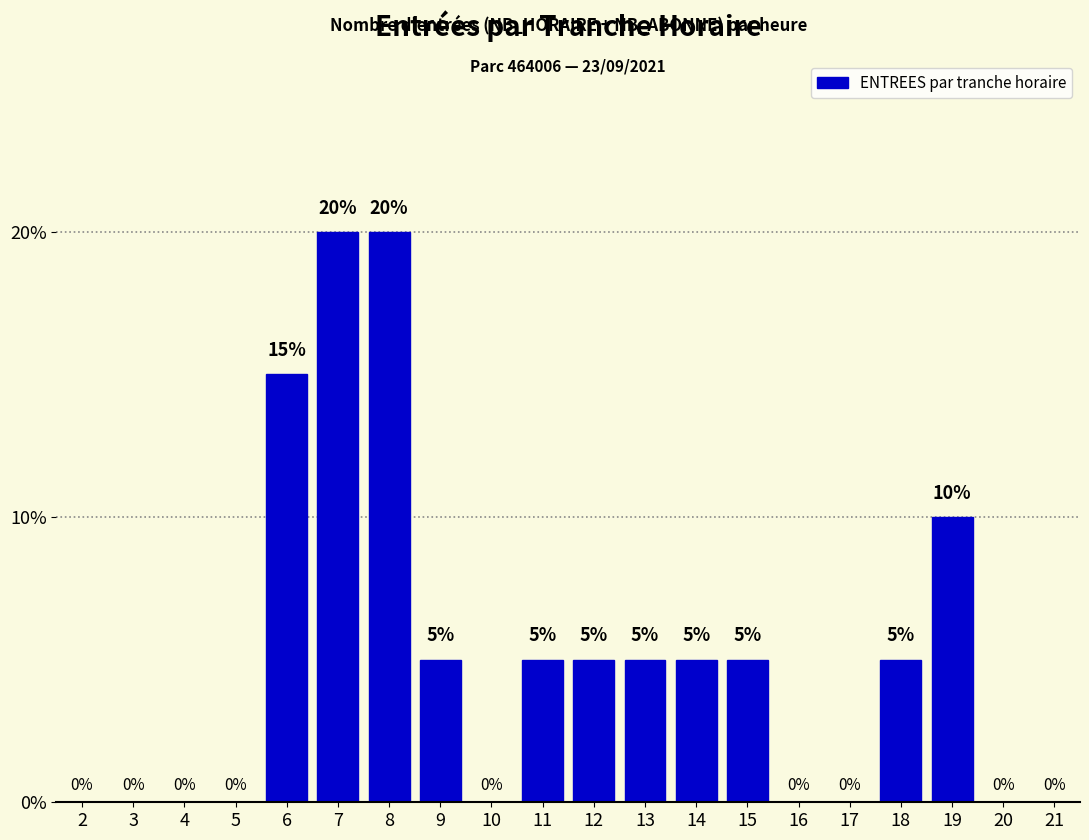

Reading left to right, list all the values displayed in this chart.

2=0	3=0	4=0	5=0	6=15	7=20	8=20	9=5	10=0	11=5	12=5	13=5	14=5	15=5	16=0	17=0	18=5	19=10	20=0	21=0